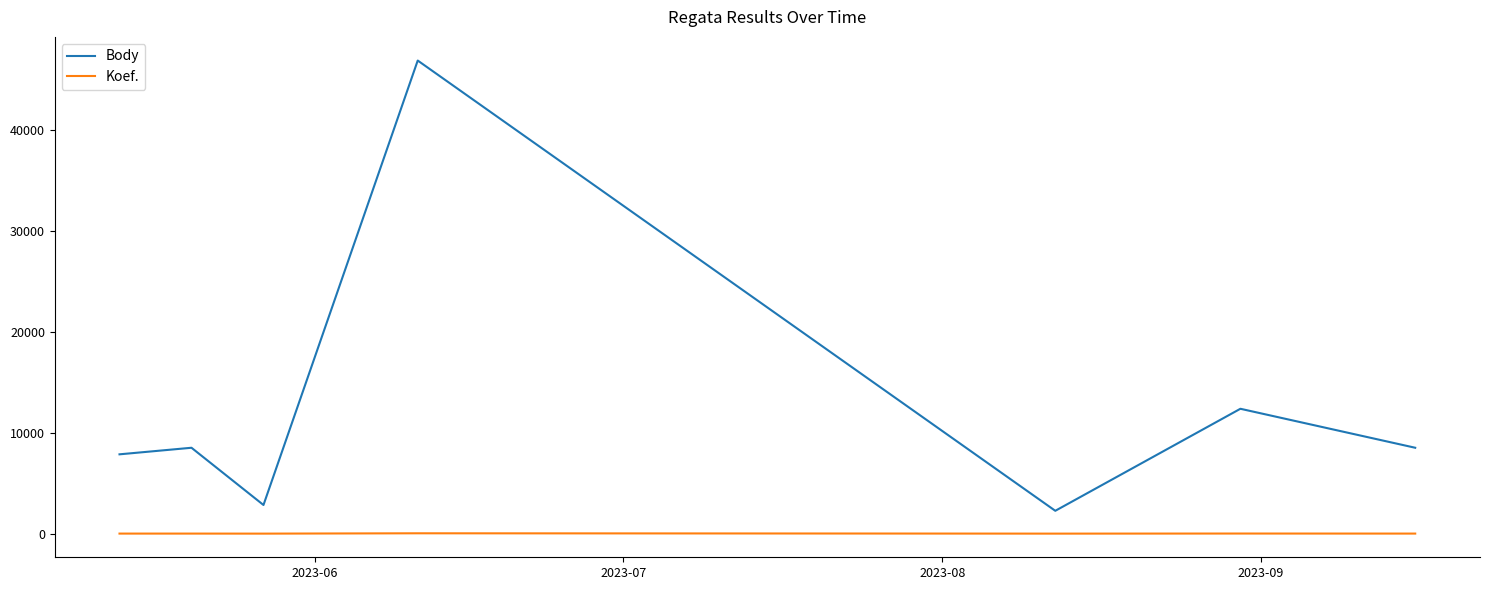

How many series are shown in this chart?

2